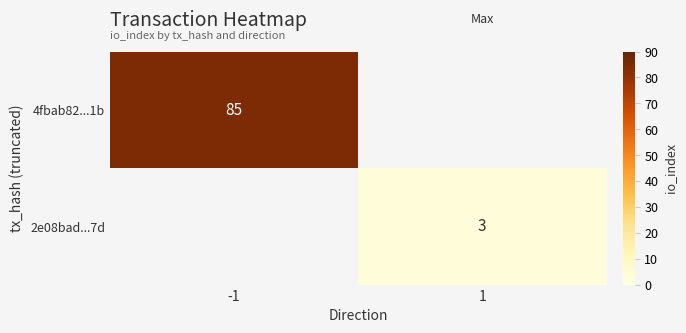

At how many categories does at least one series exceed 28?

1